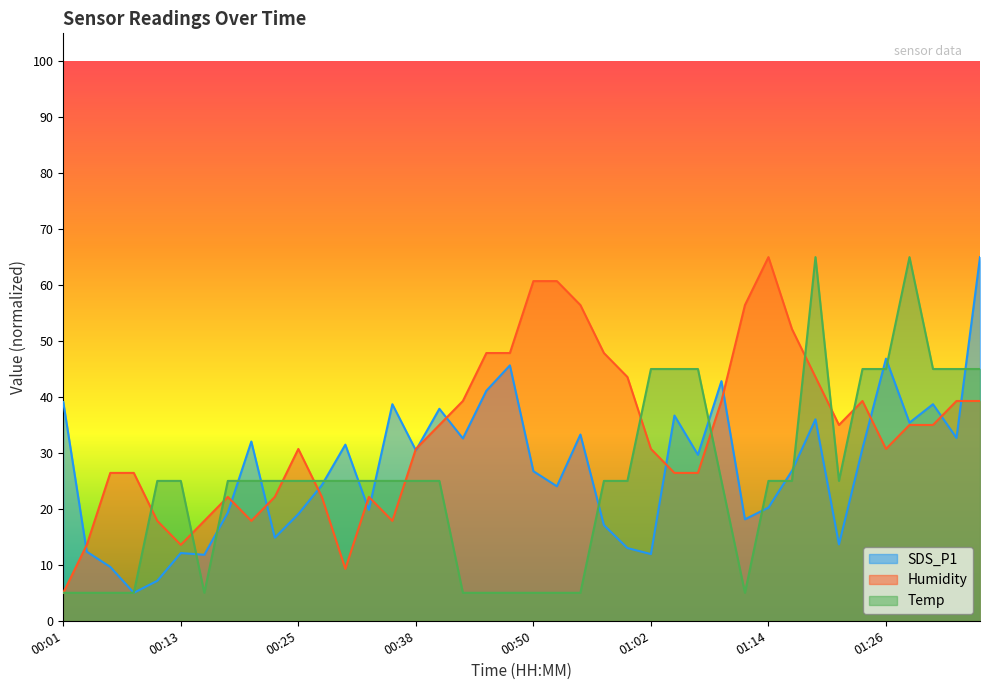

Which category has the highest value in the Humidity series?

01:14